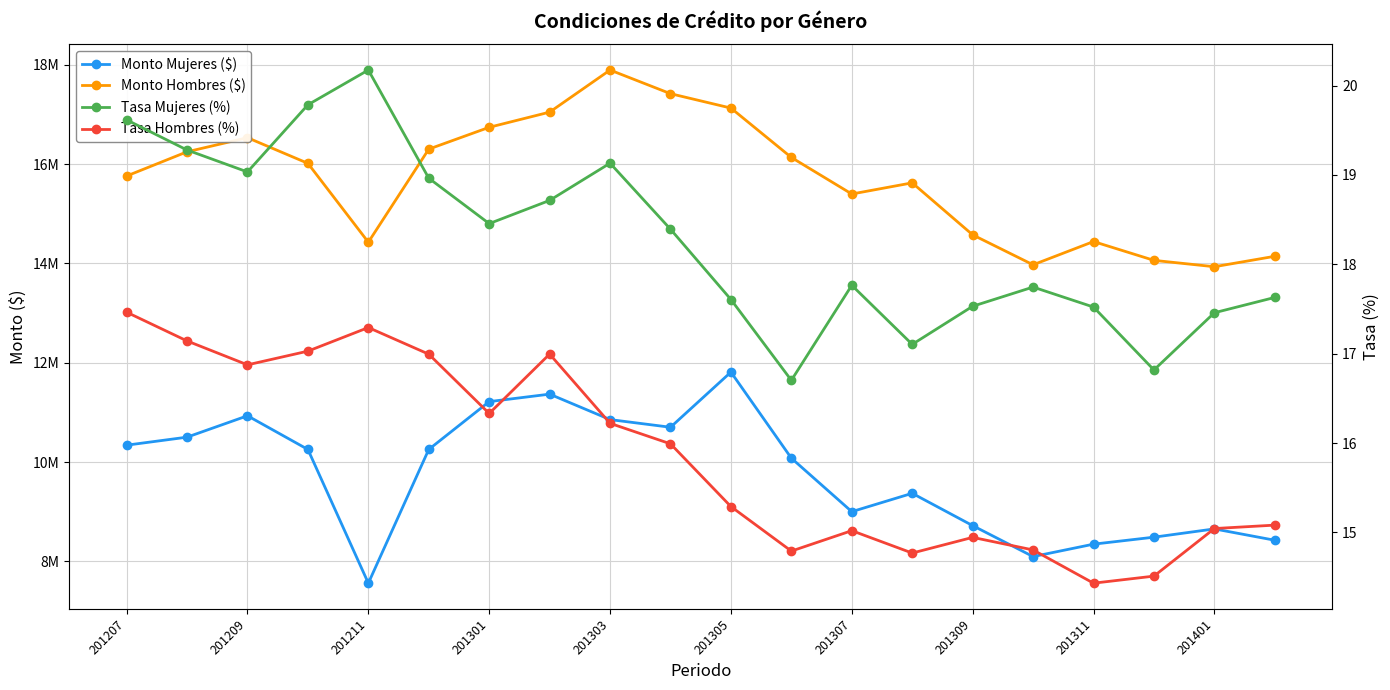

How many lines are shown in the chart?

4